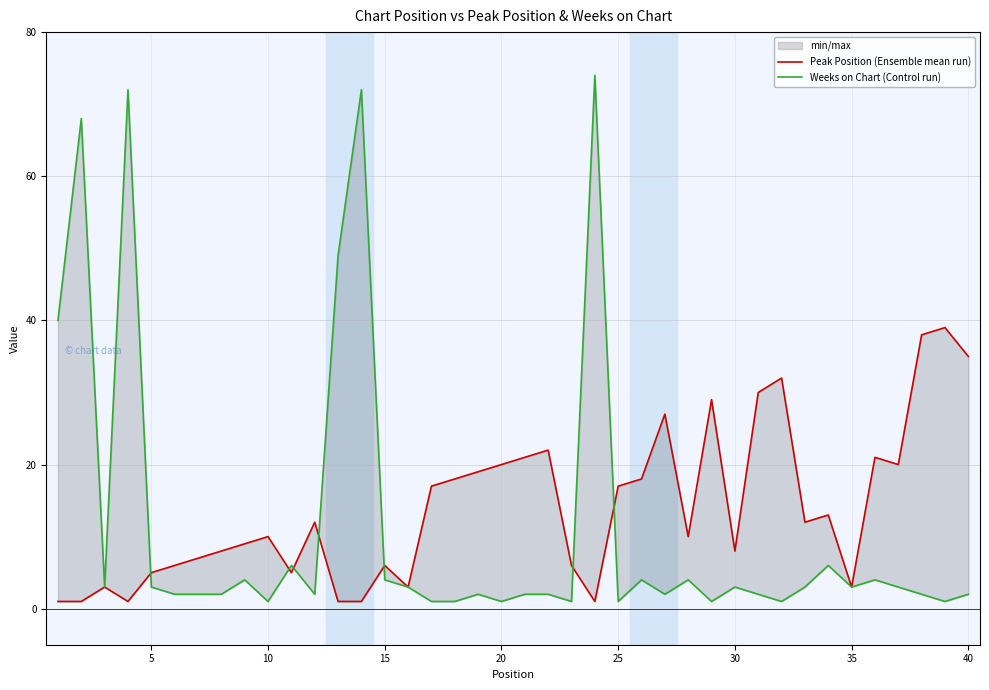

What is the average value of the Weeks on Chart (Control run) series?

11